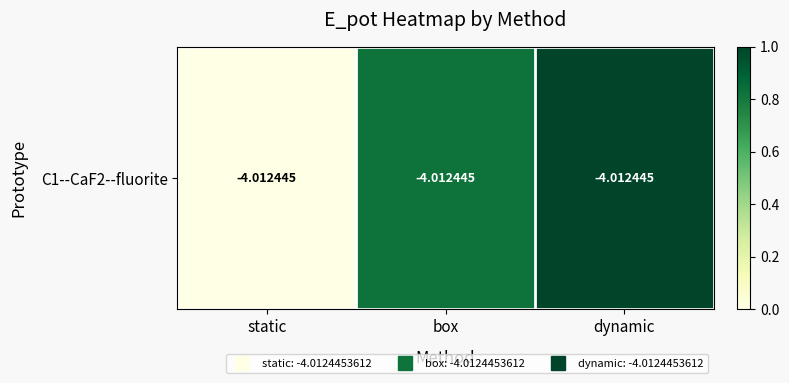

How many values exceed 0?

2